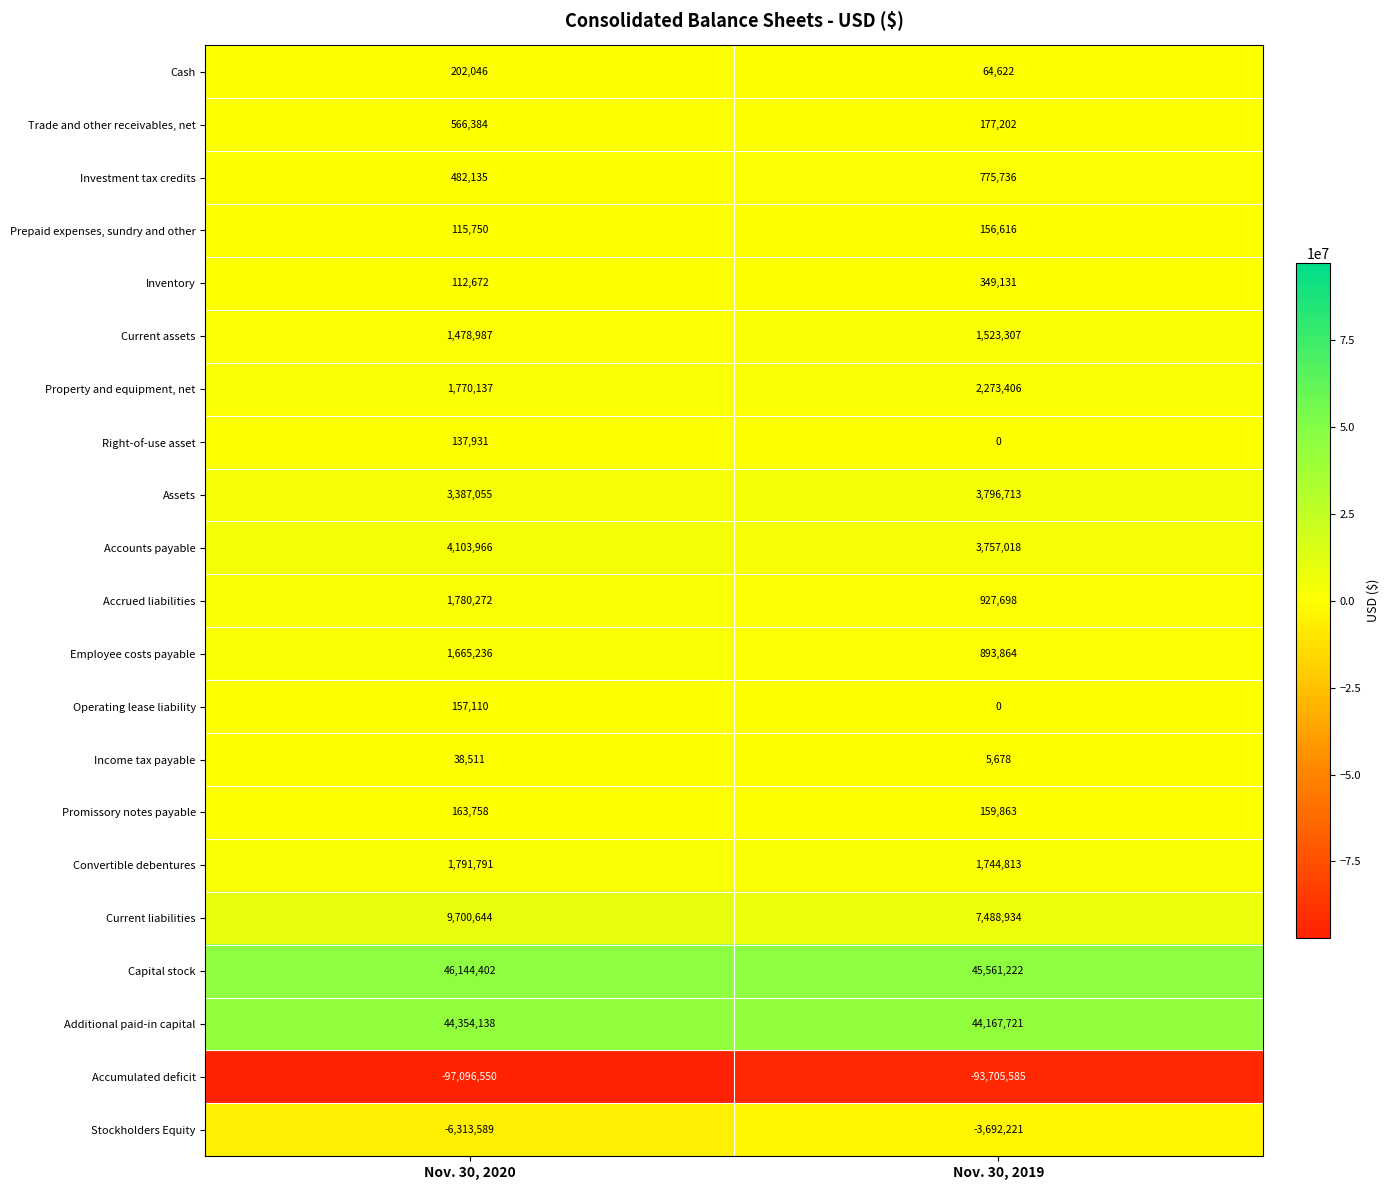

The Assets series shows 2537119 at Nov. 30, 2019. True or false?

False